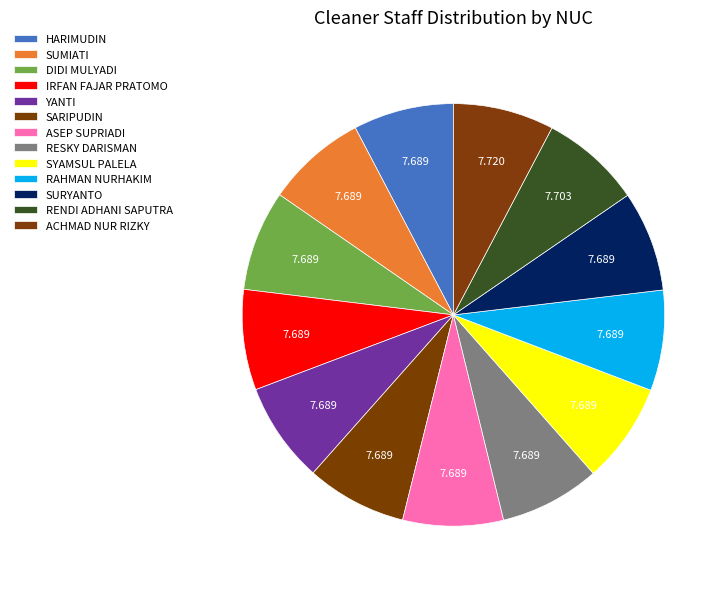

How many slices are in this pie chart?

13